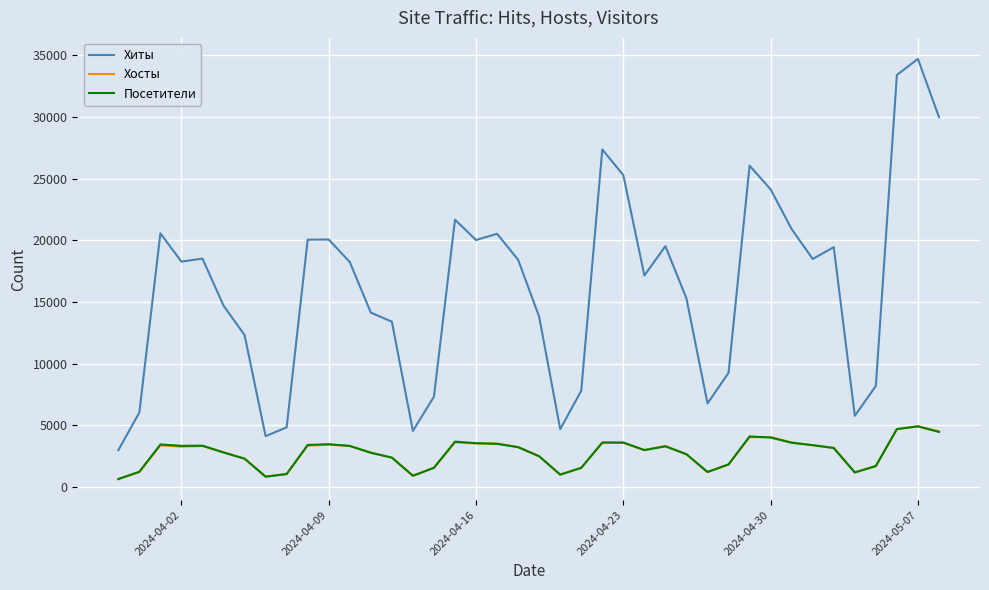

Which series has the largest total across all categories?

Хиты